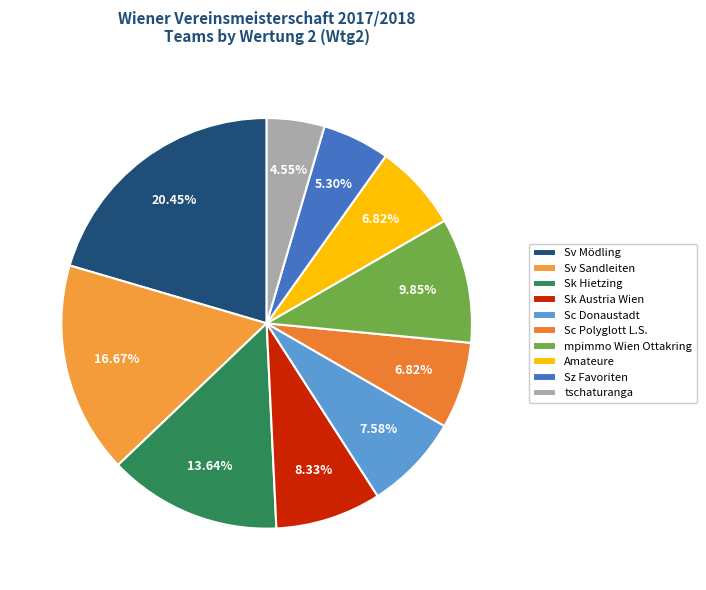

What percentage is the mpimmo Wien Ottakring slice, to the nearest percent?

10%